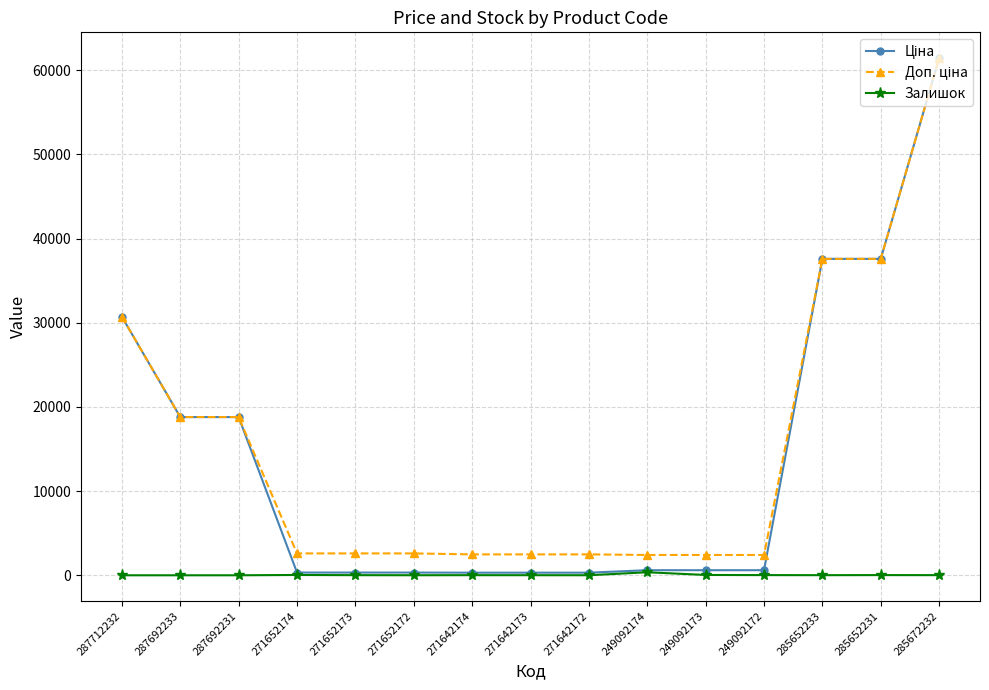

What is the value of the Залишок point at the 15th from the left?

16.0